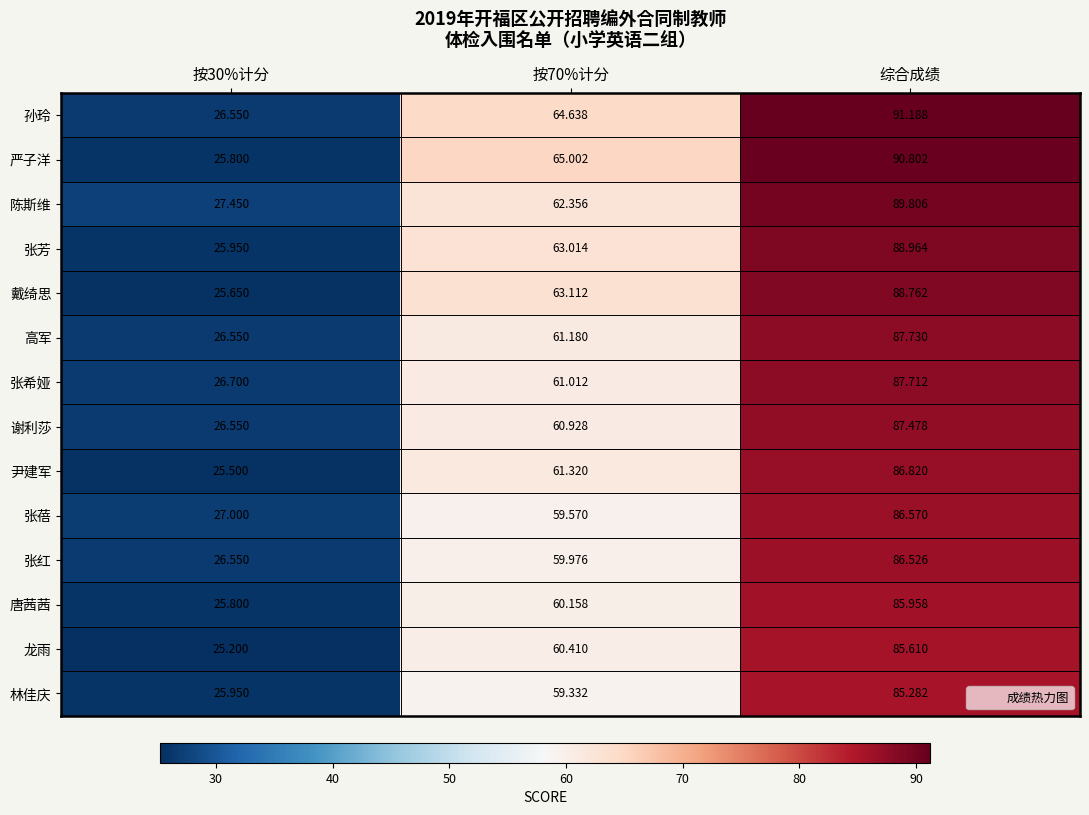

Which series has the largest total across all categories?

孙玲